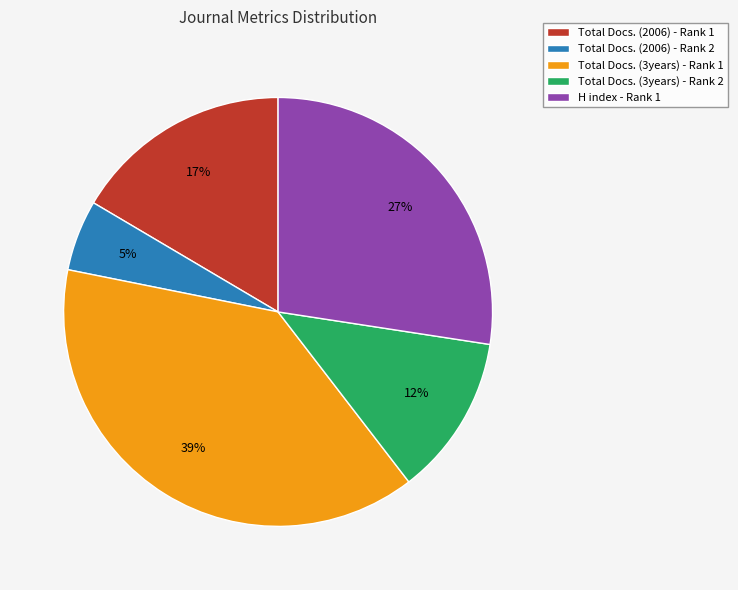

Is it true that Total Docs. (2006) - Rank 2 is 13% of the pie?

False